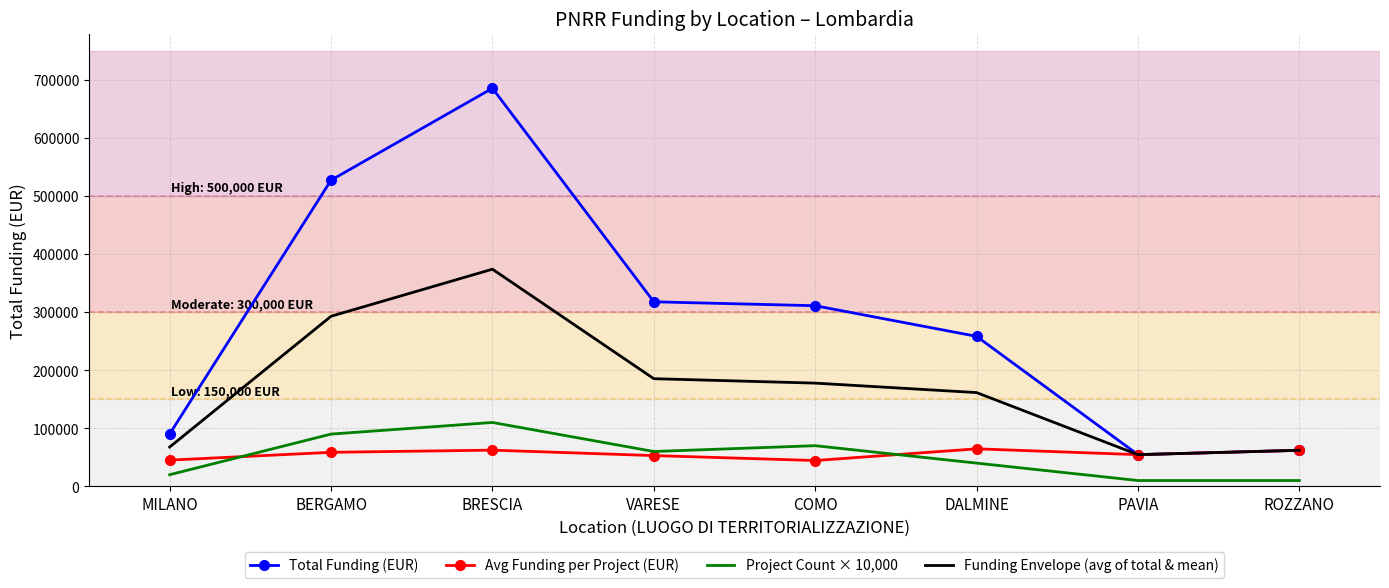

True or false: Total Funding (EUR) has a value of 727673.2 at BERGAMO.

False